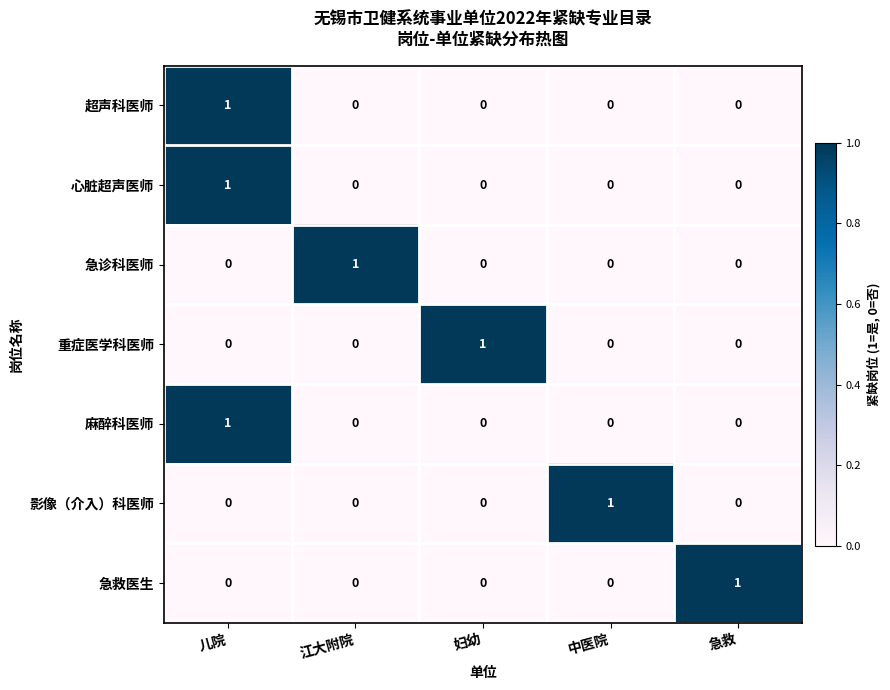

Count the number of categories in the chart.

5